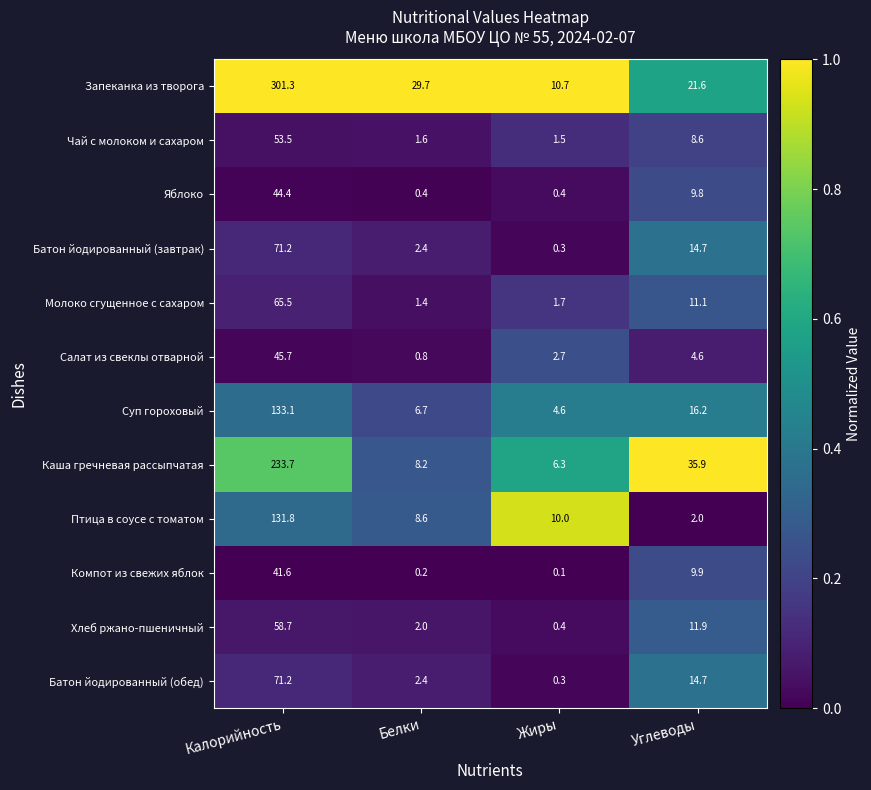

At which label does Яблоко reach its peak?

Калорийность